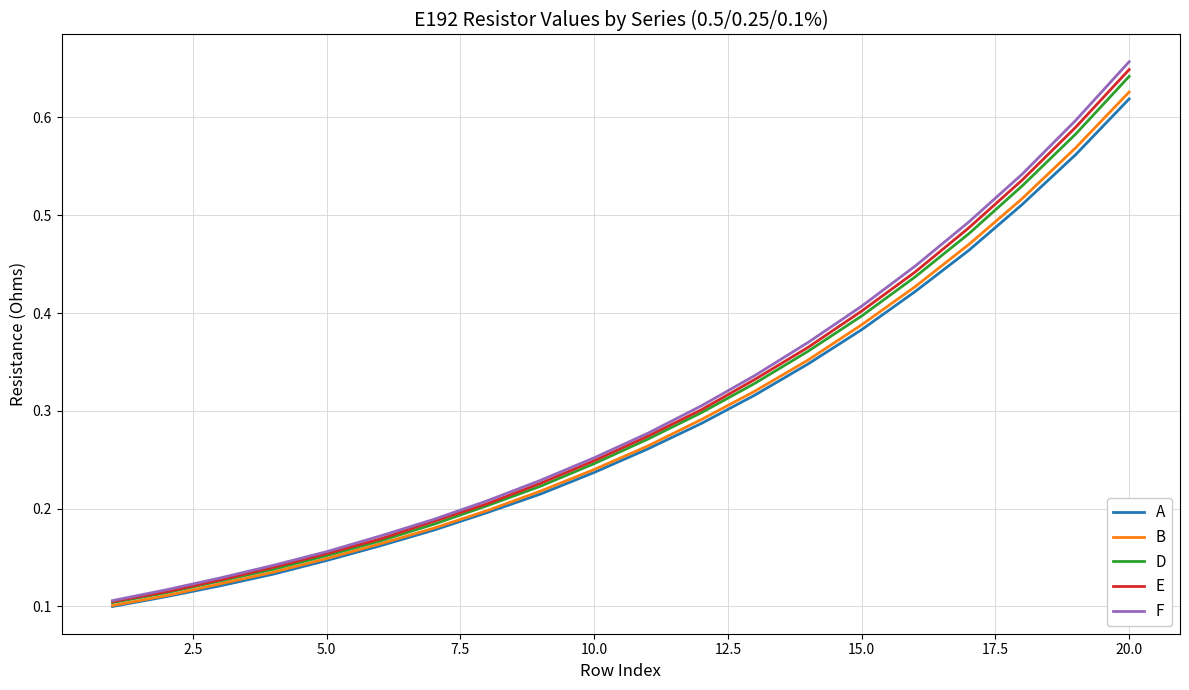

True or false: E and A intersect in this chart.

False